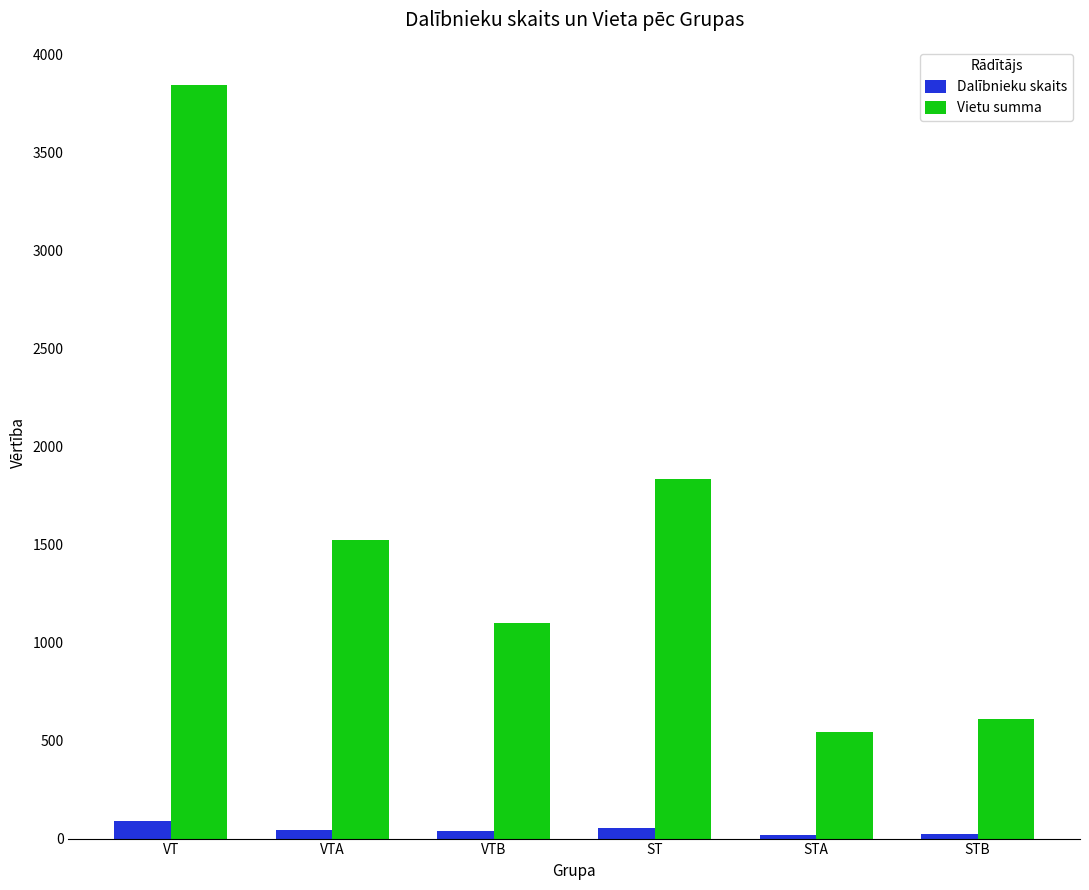

What is the minimum value for Vietu summa?

542